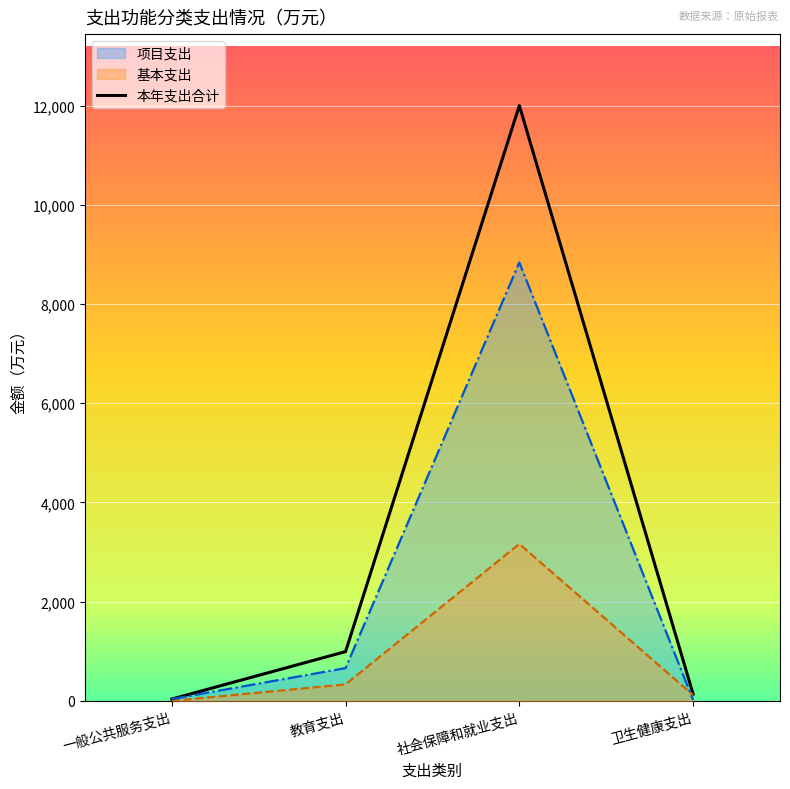

True or false: there are more than 0 points higher than both neighbors.

True